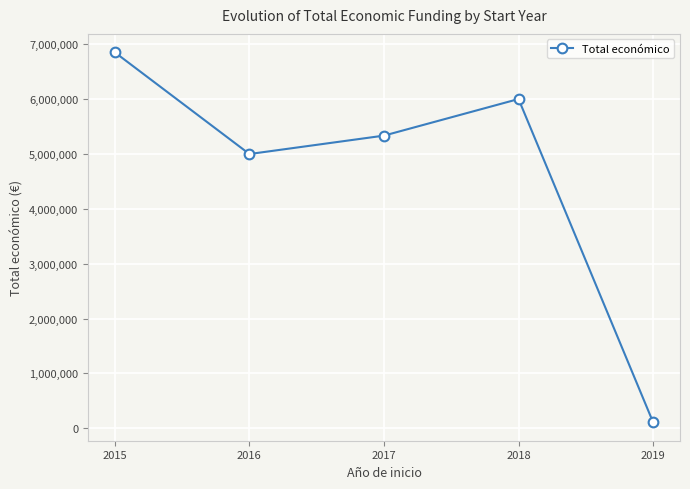

Reading right to left, transcribe all the data shown in this chart.

110060.5	6000000.0	5333096.7	4997660.0	6850000.0